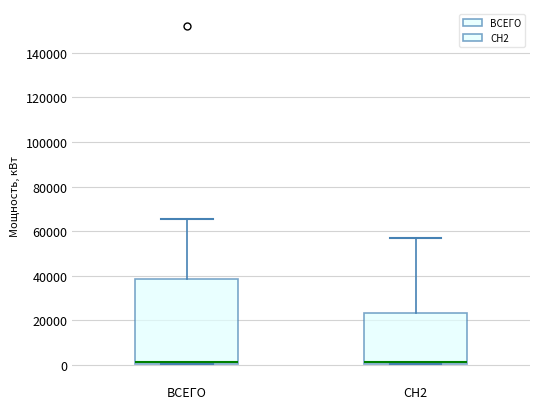

Reading left to right, transcribe this box plot: for each box, give where its median line is, the range the box spans, and where its two whiskers end, as read against the y-axis. The values are not printed on the chart, so give them approximately, as read against the axis.

ВСЕГО: median 2000, box 0 to 38000, whiskers 0 to 66000
СН2: median 2000, box 0 to 24000, whiskers 0 to 56000